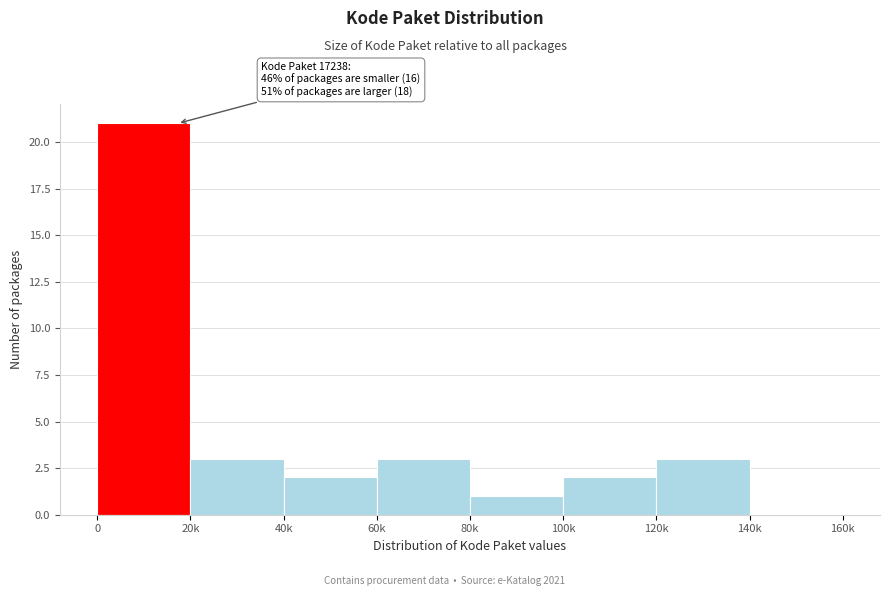

Reading right to left, transcribe all the data shown in this chart.

140k=0	120k=3	100k=2	80k=1	60k=3	40k=2	20k=3	0=21